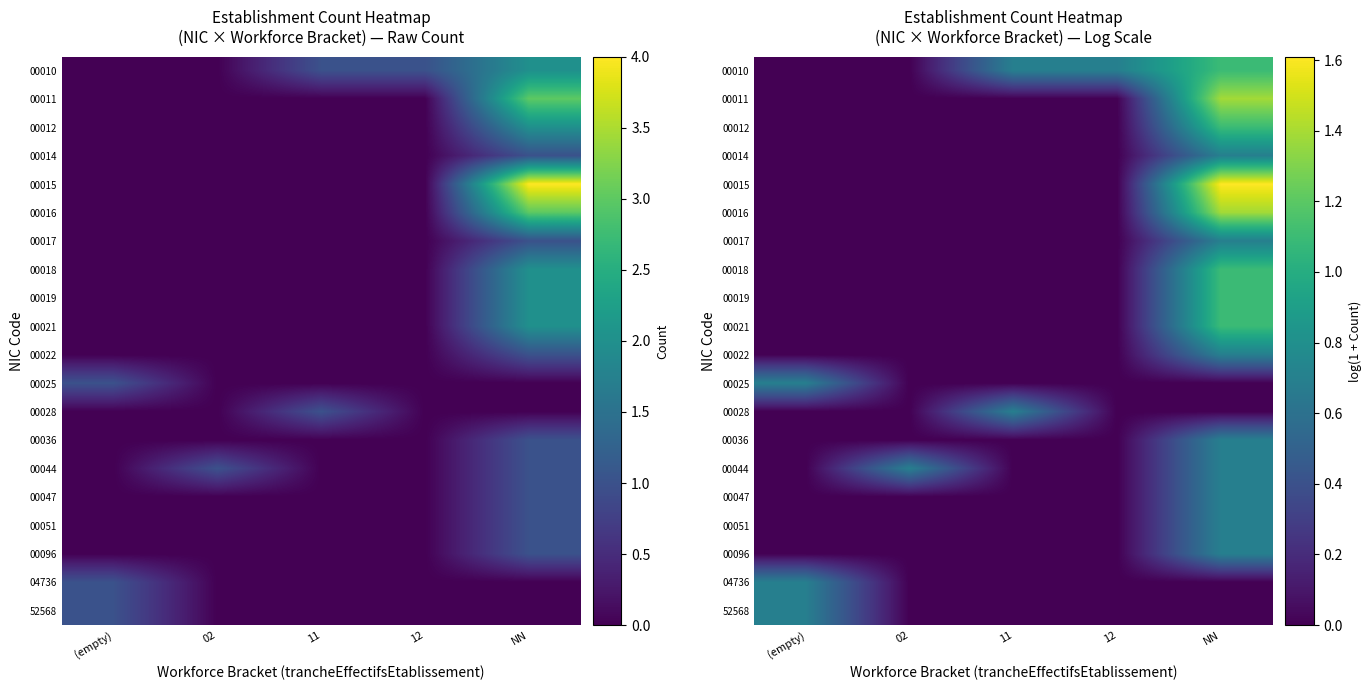

The 00011 series shows -0.8 at 02. True or false?

False